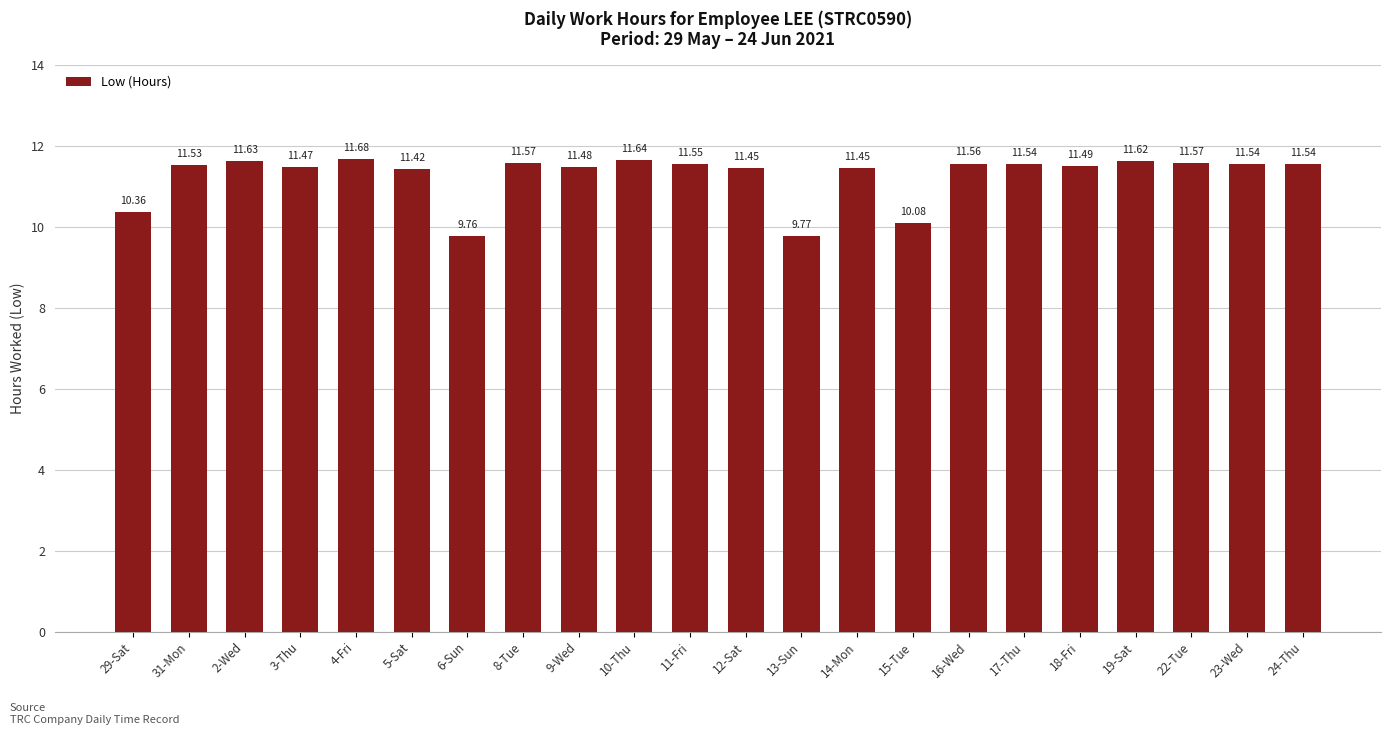

The value at 9-Wed is 20.4. True or false?

False